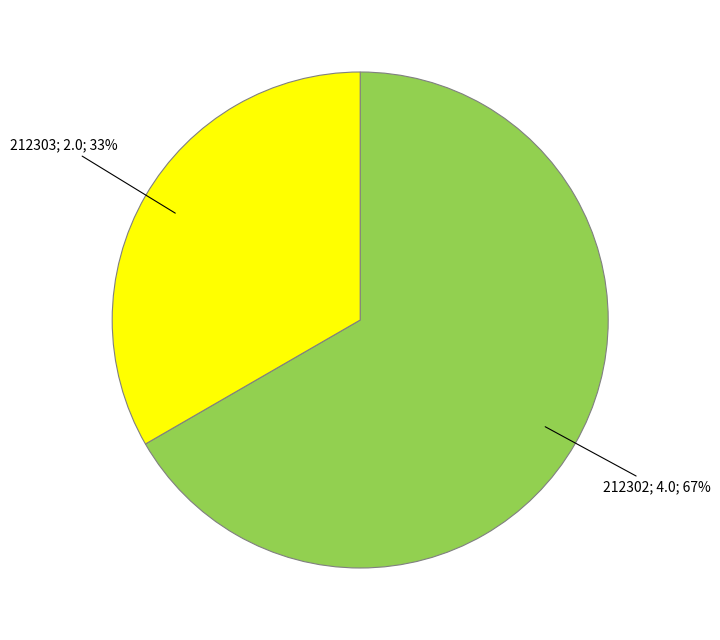

To the nearest percent, what is the average slice percentage?

50%